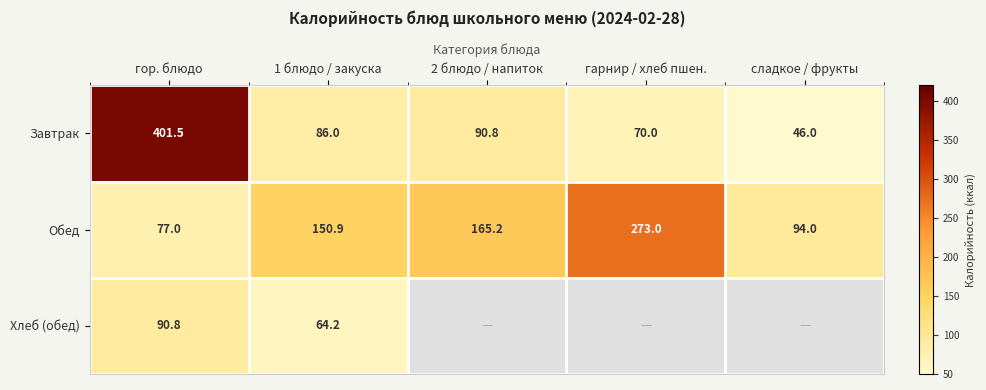

Is the value of Завтрак at 1 блюдо / закуска greater than the value of Обед at 2 блюдо / напиток?

No